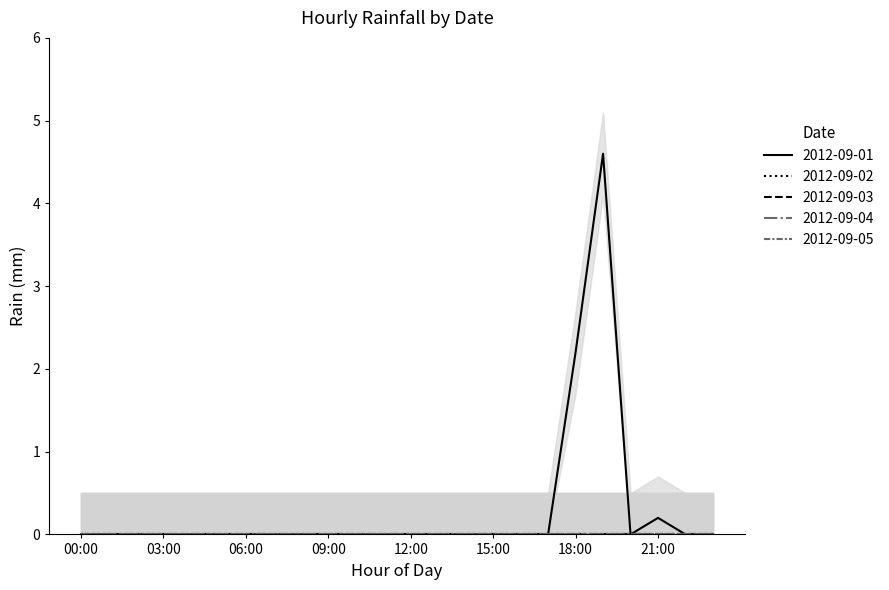

True or false: 2012-09-05 and 2012-09-04 intersect in this chart.

False